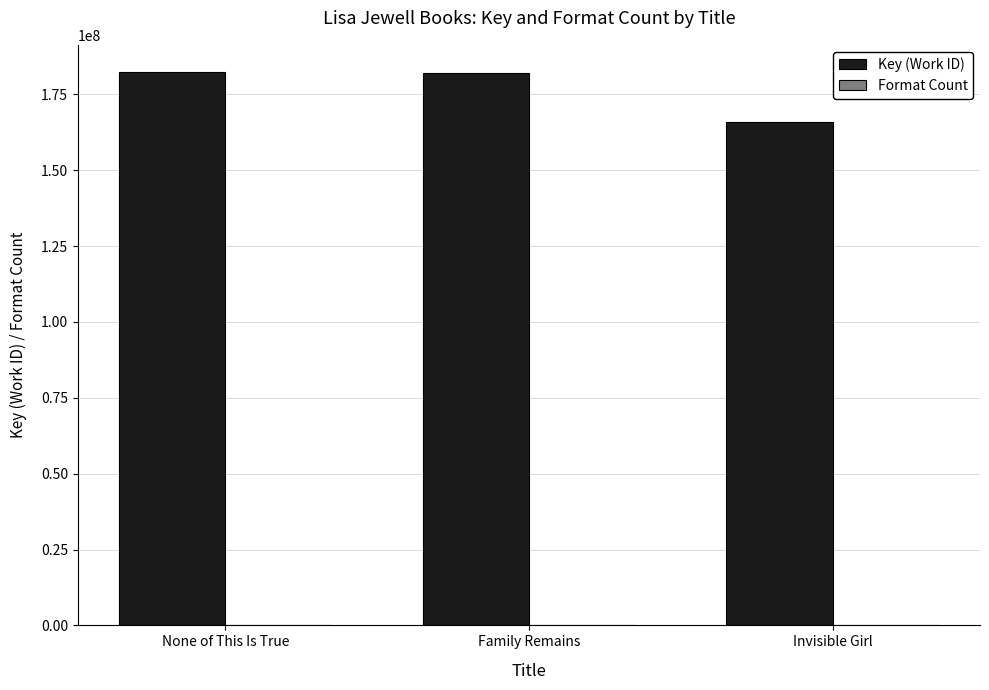

Count the number of categories in the chart.

3